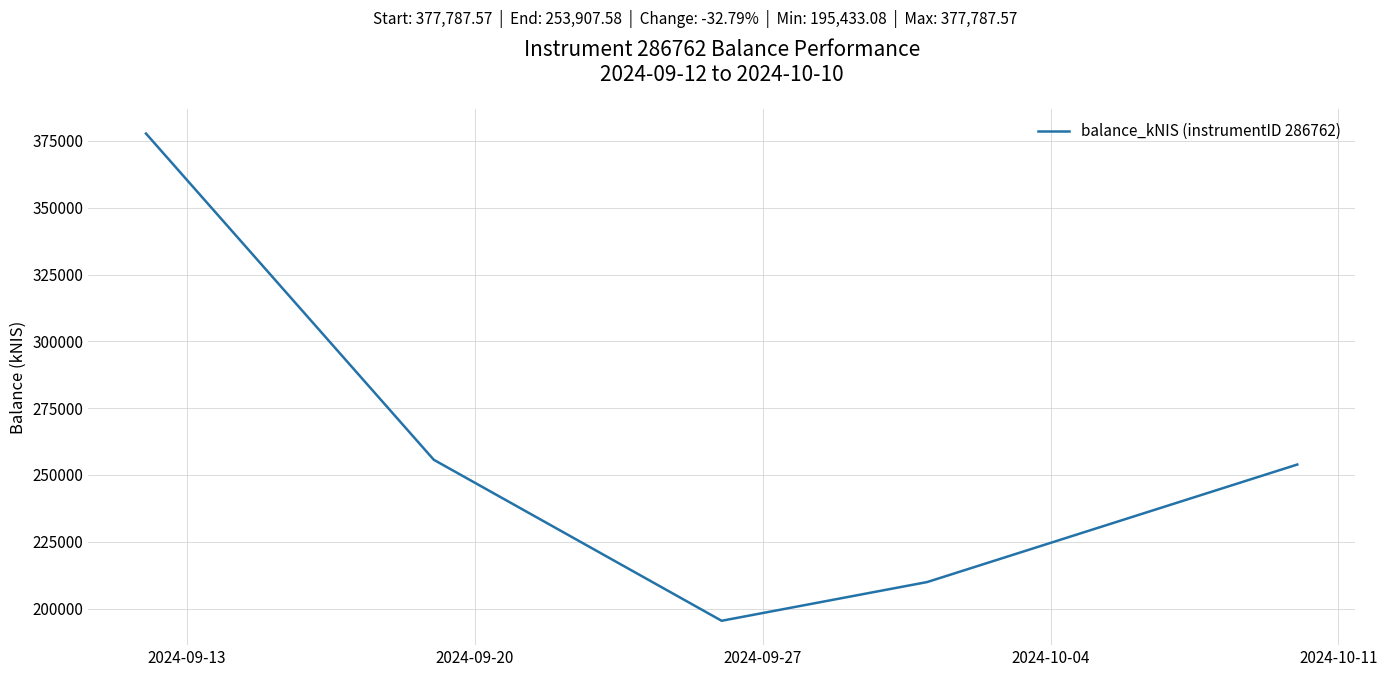

What is the difference between the maximum and second lowest values?

167856.1